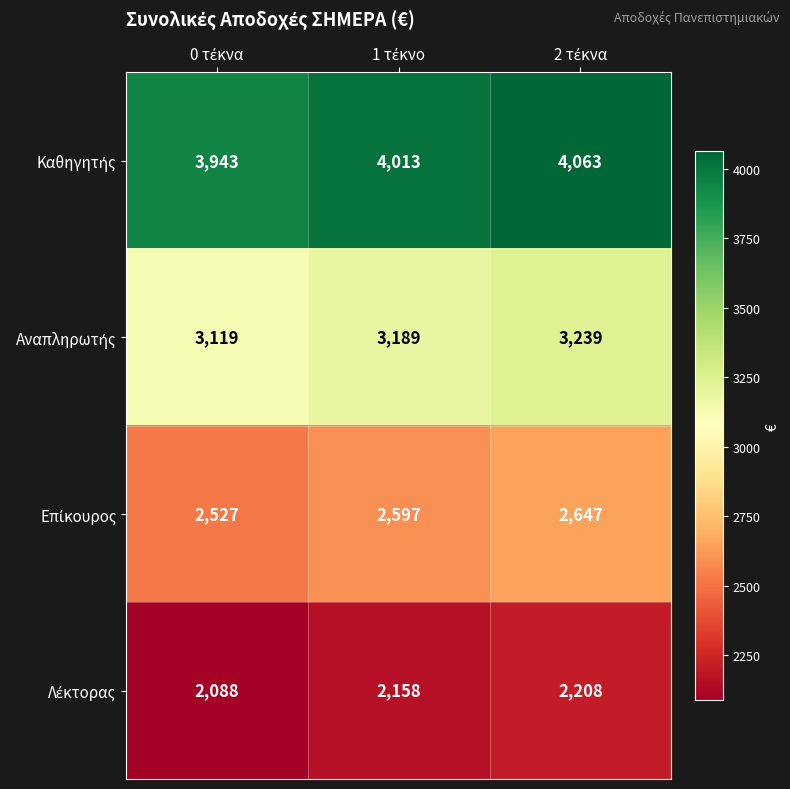

What is the smallest value displayed?

2088